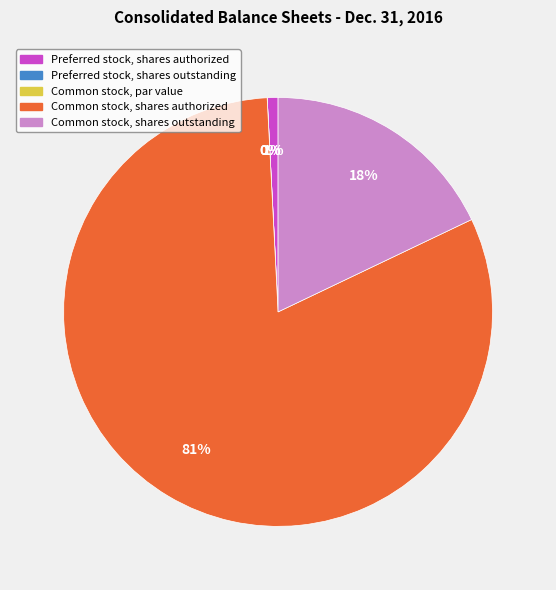

What is the change in value from Preferred stock, shares authorized to Common stock, shares authorized?

+198000000